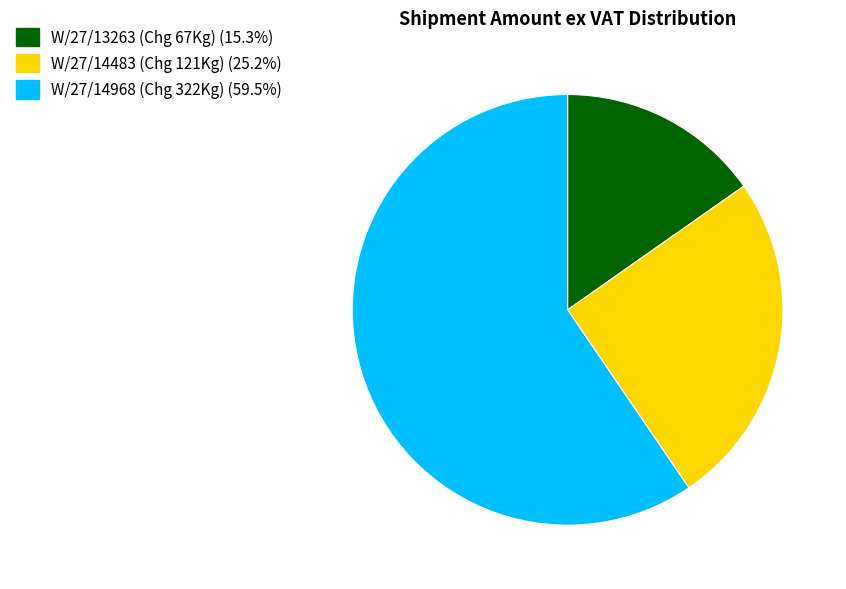

Which category has the biggest portion of the pie?

W/27/14968 (Chg 322Kg)